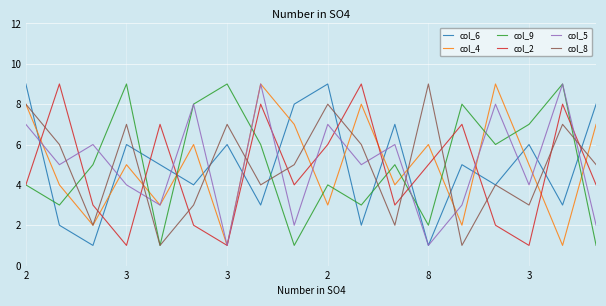

True or false: col_2 and col_8 cross at least once.

True